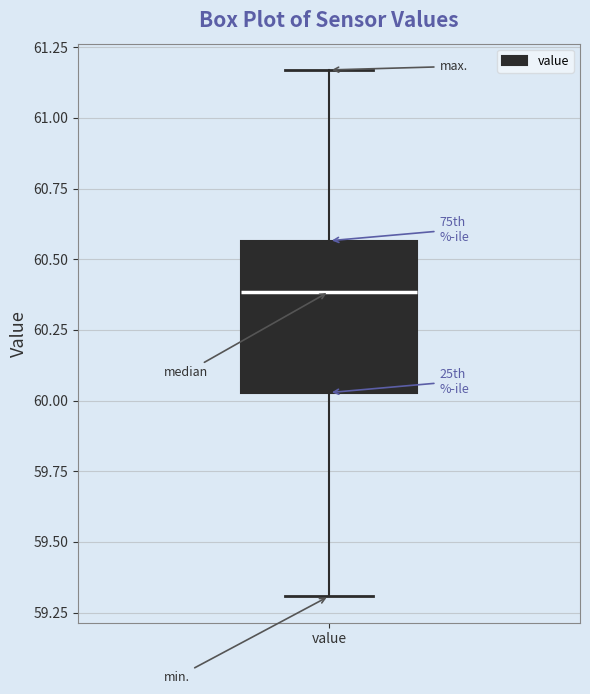

Transcribe this box plot: give where the median line is, the range the box spans, and where the two whiskers end, as read against the y-axis. The values are not printed on the chart, so give them approximately, as read against the axis.

median 60.40, box 60.05 to 60.55, whiskers 59.30 to 61.15